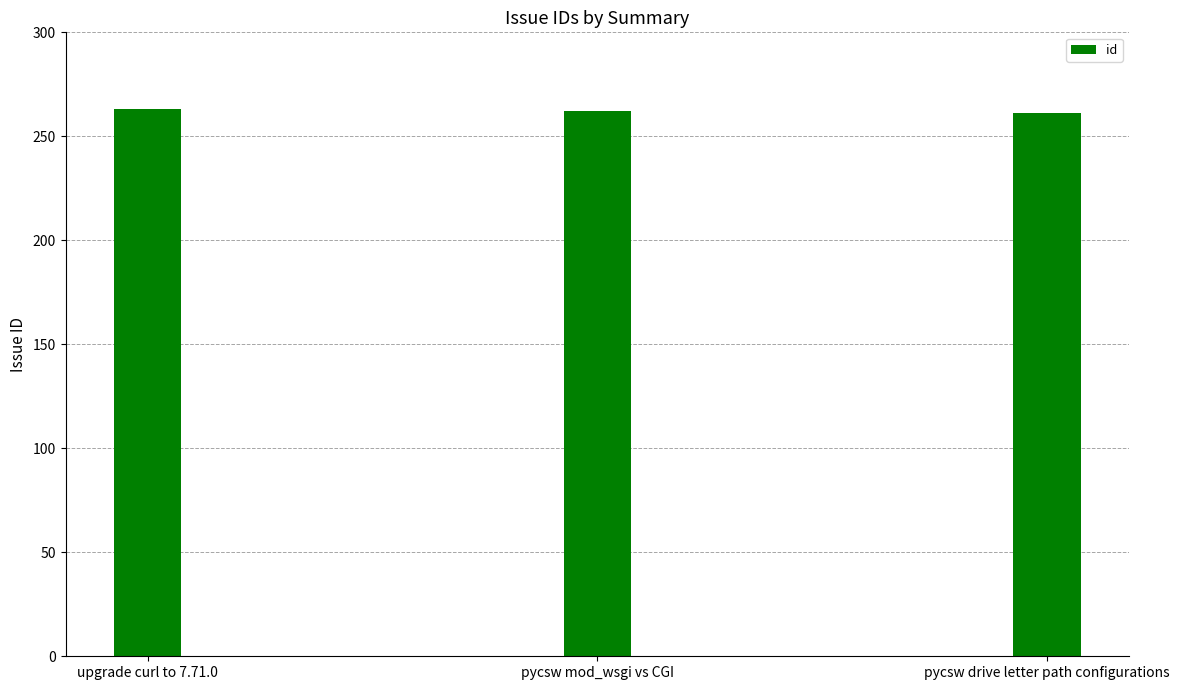

True or false: the data shows 126 at pycsw mod_wsgi vs CGI.

False